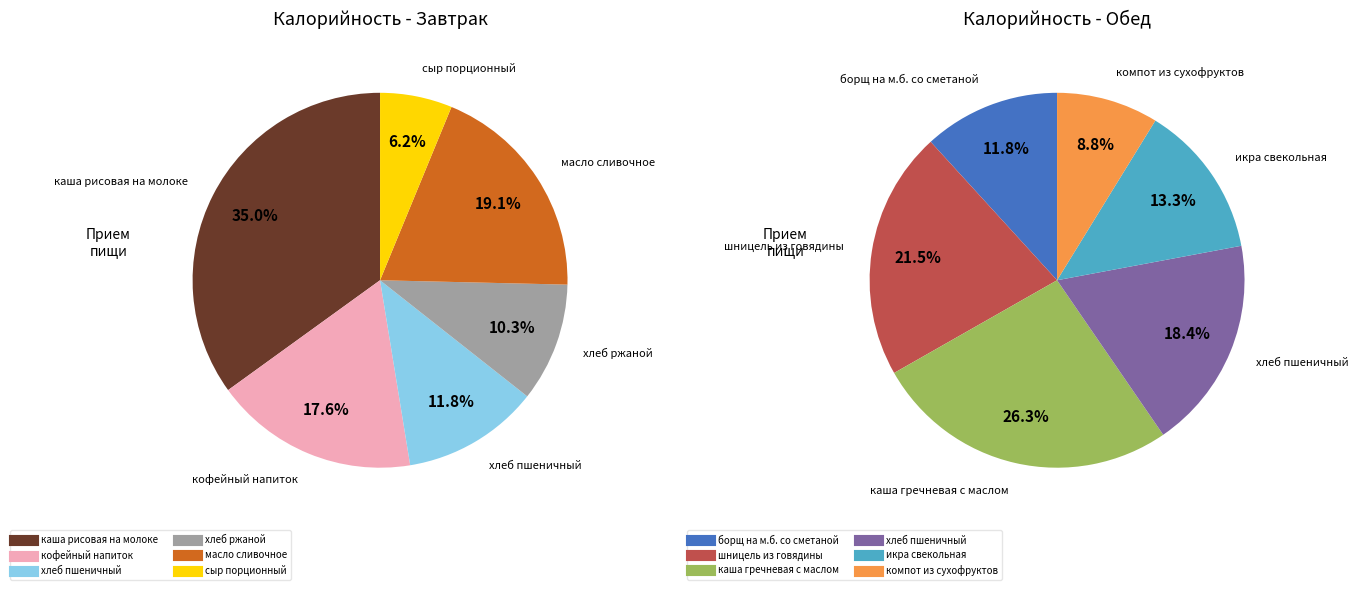

Is it true that 1 is 29% of the pie?

False